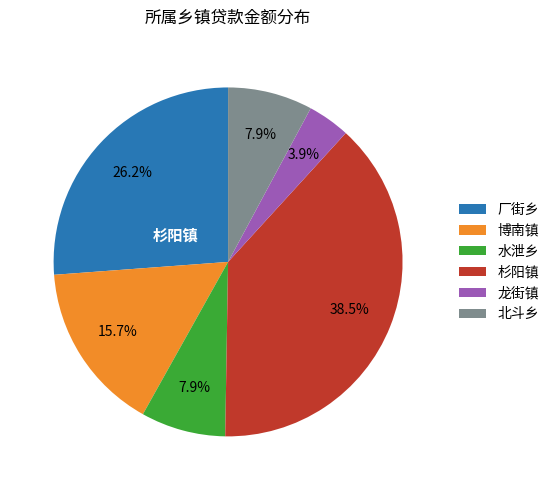

To the nearest percent, what is the difference between the 龙街镇 and 北斗乡 slice percentages?

4%